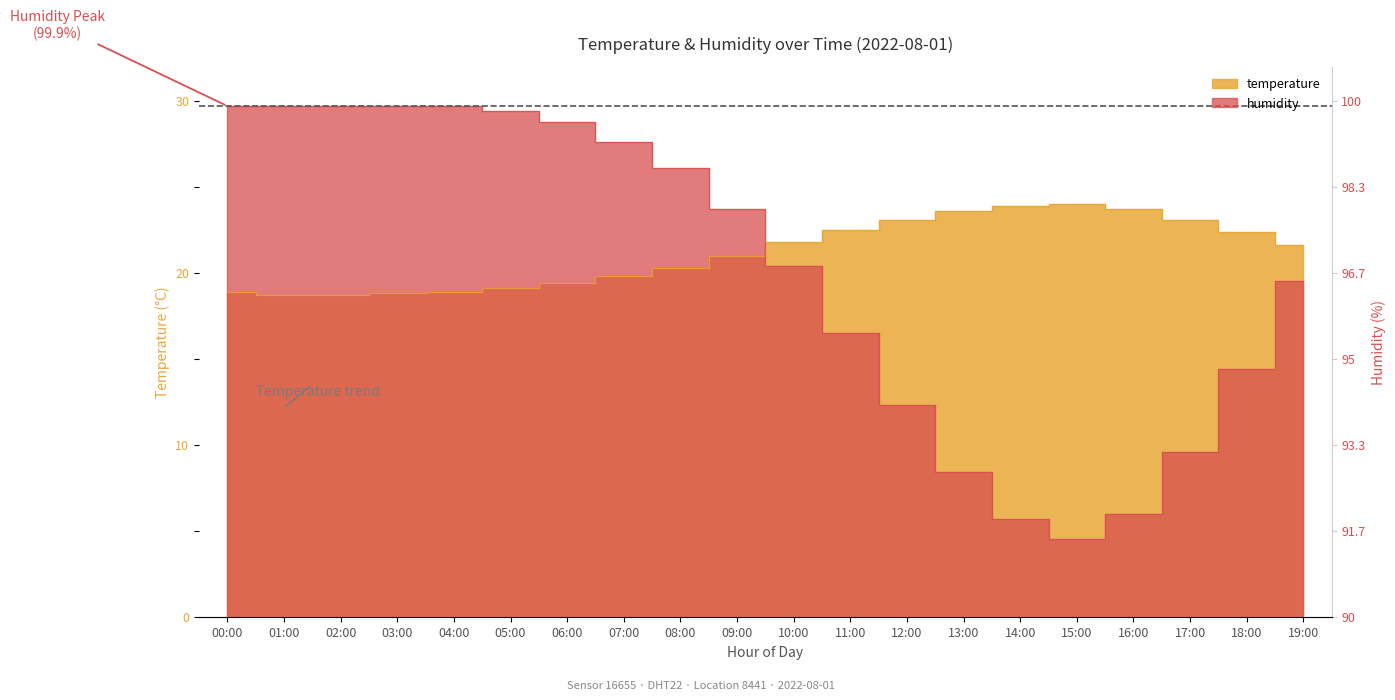

Rank the series at 16:00 from highest to lowest value.

temperature, humidity